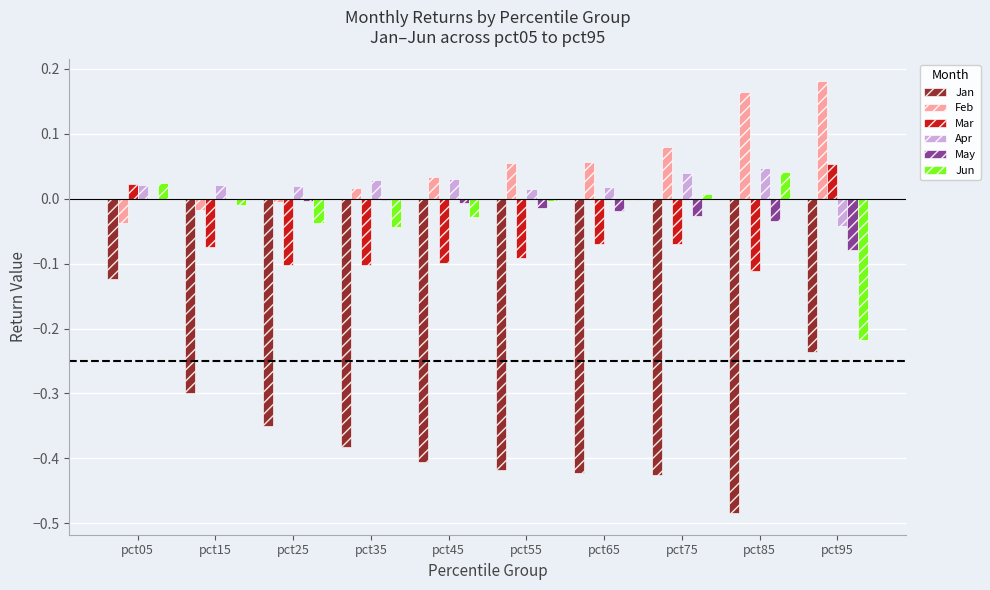

Which category has the highest value in the Mar series?

pct95